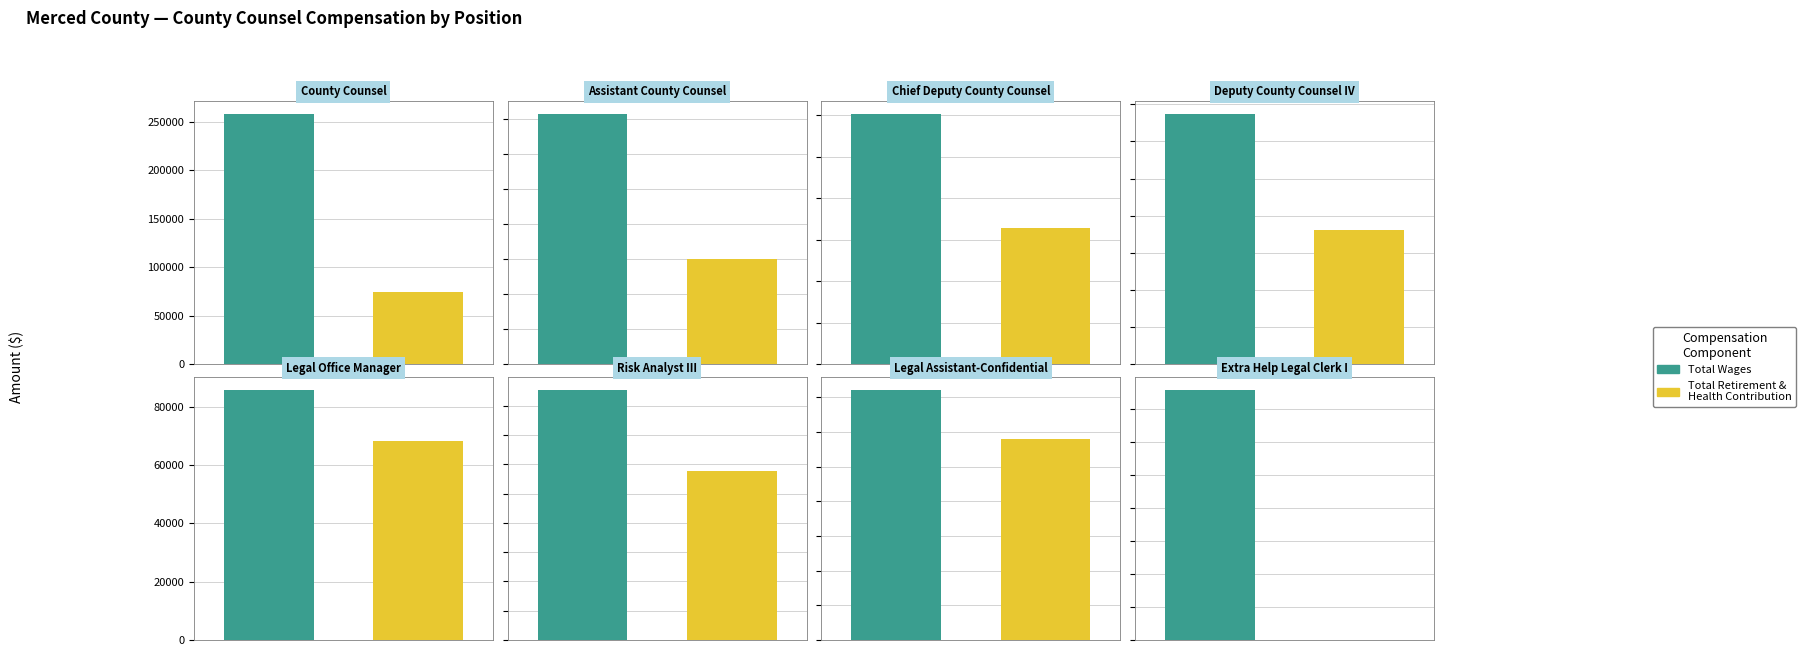

How many distinct data groups are displayed?

2